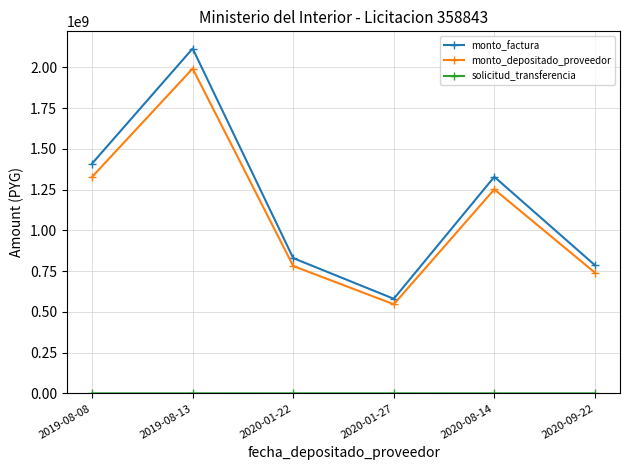

Where is monto_depositado_proveedor nearest to the value 1269368393?

2020-08-14